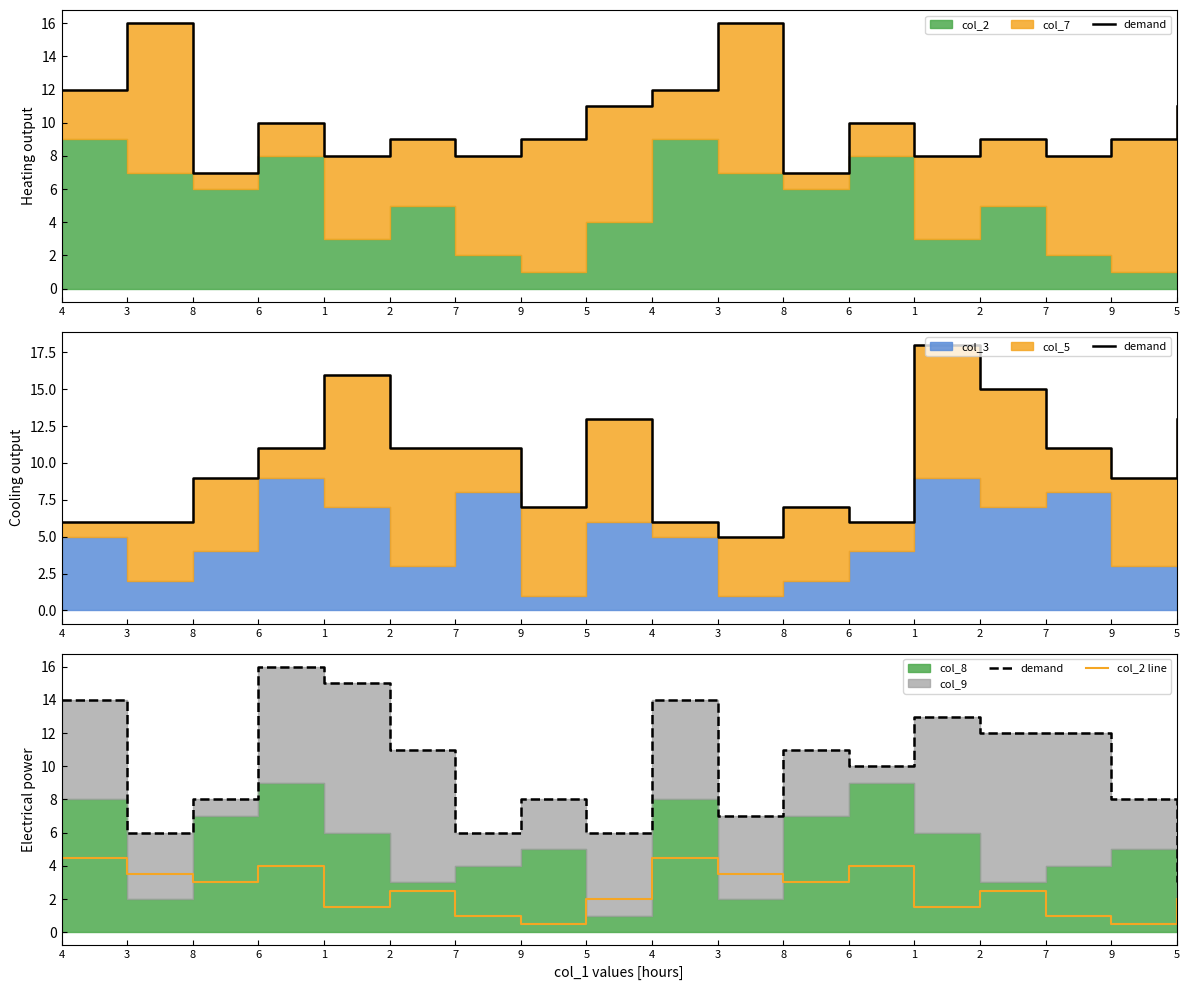

What is the maximum value for col_2 line?

4.5